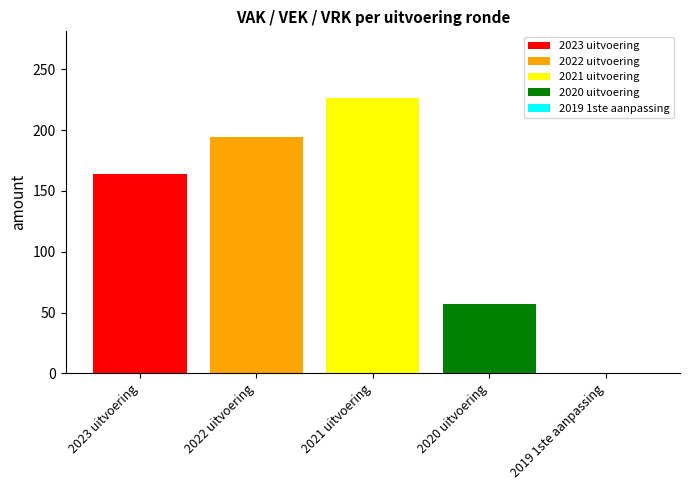

Which series has the widest spread of values?

2023 uitvoering